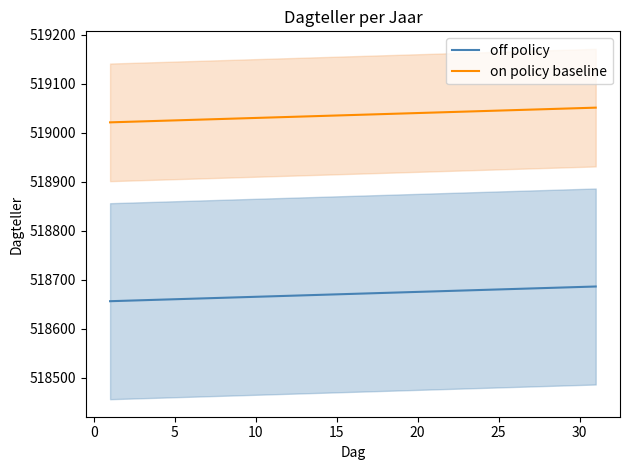

What is the difference between the maximum and minimum values in the off policy series?

30